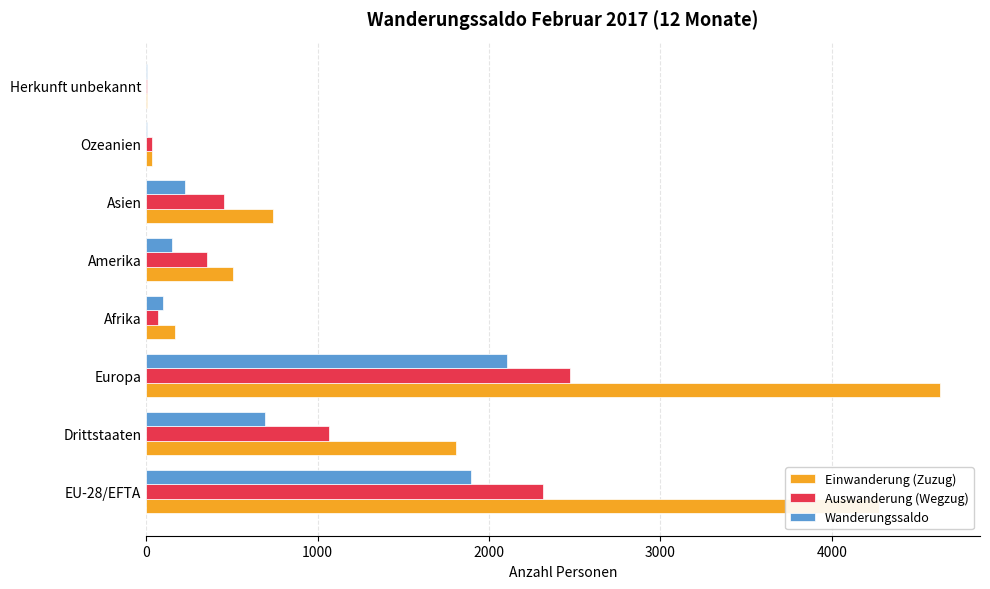

At which label is Auswanderung (Wegzug) closest to 1235?

Drittstaaten